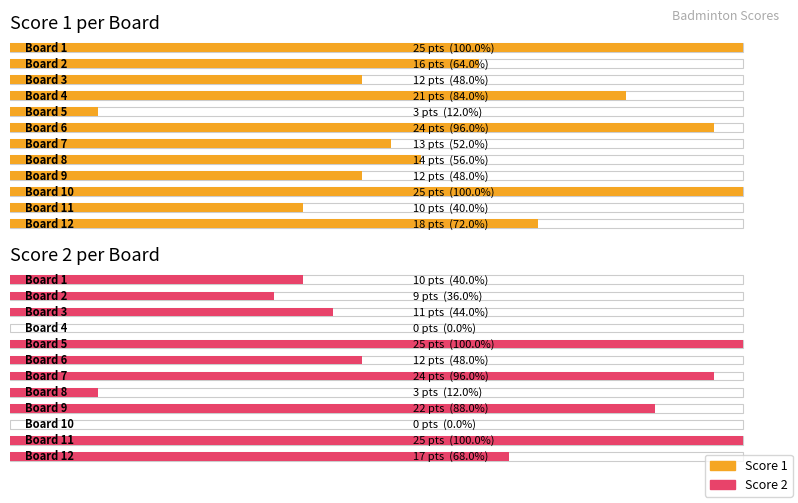

How many positive values does the Score 2 per Board series have?

10